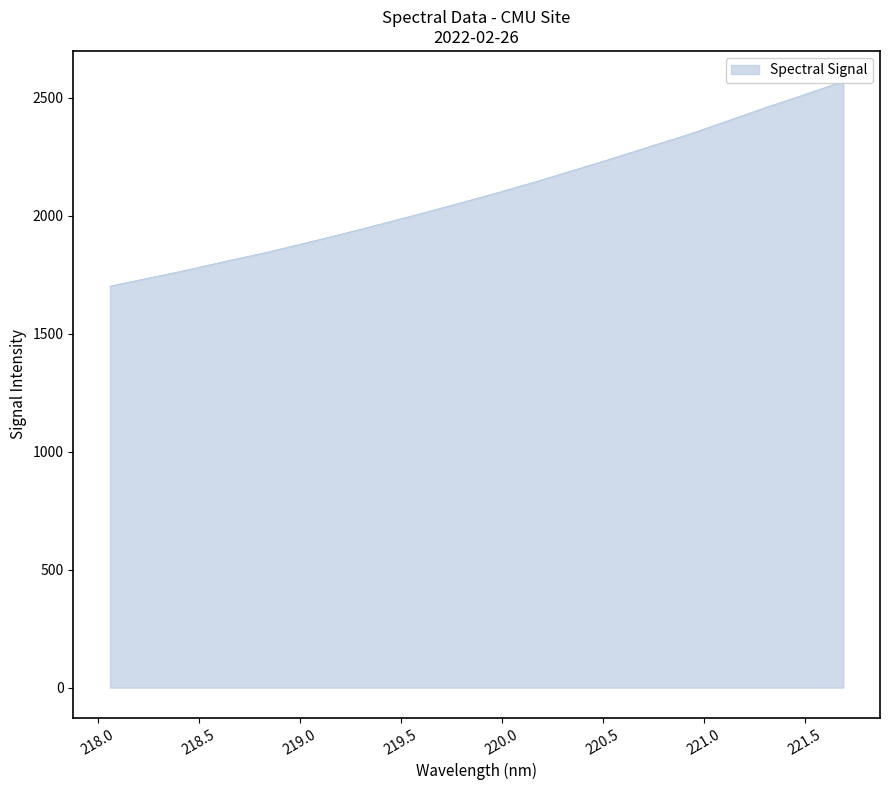

What is the sum of the values at 219.0156 and 218.0596?

3585.0